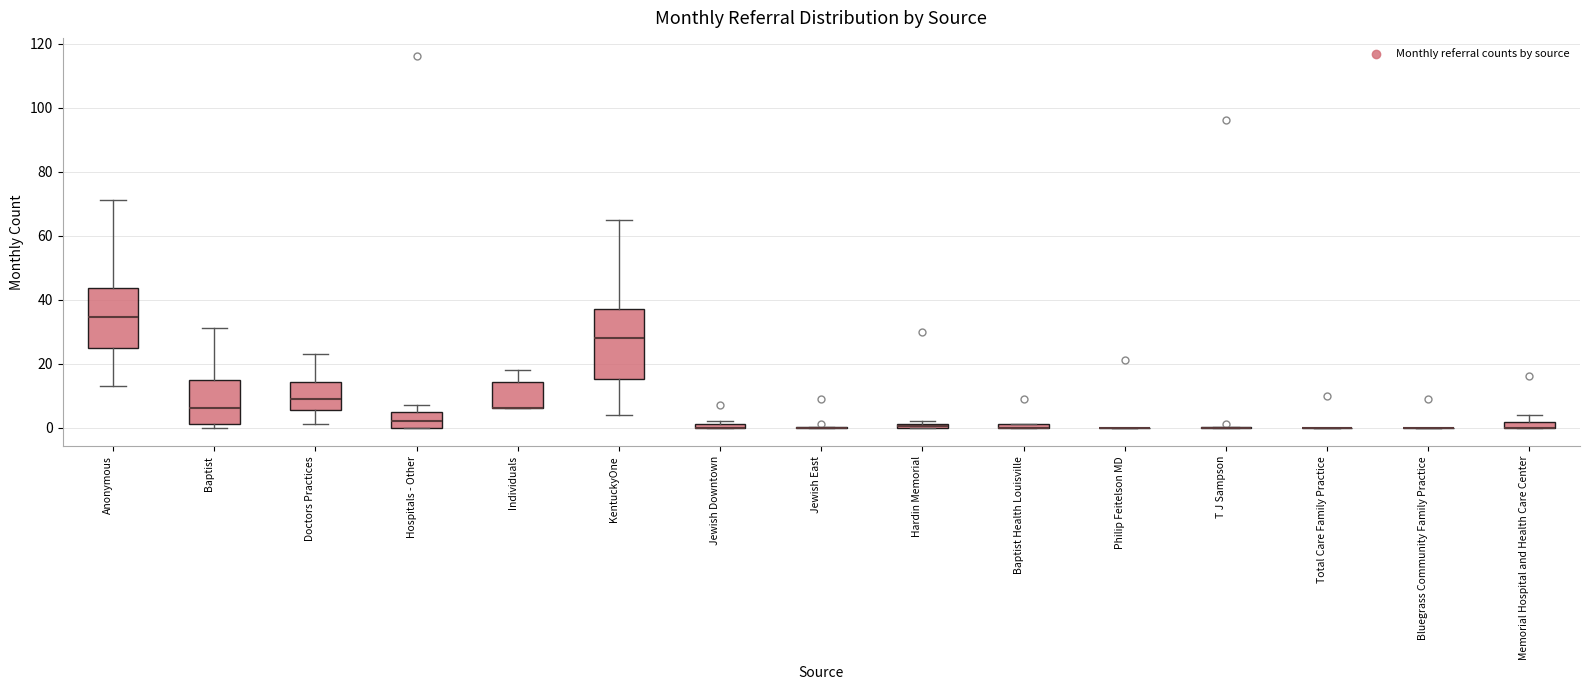

Comparing the boxes themselves (not the whiskers), which one is the tallest?

KentuckyOne